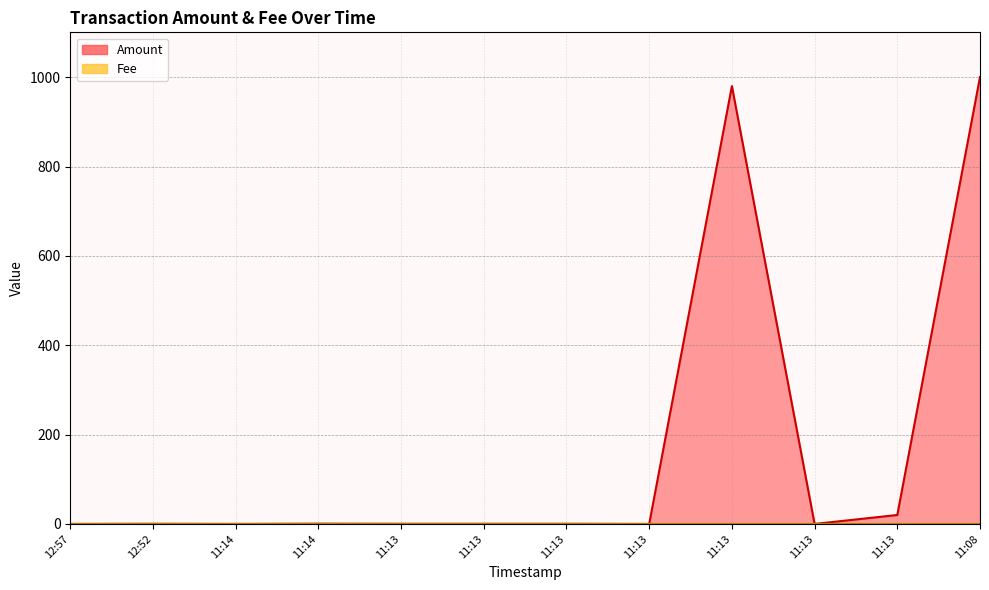

Count the Fee values in the range 0 to 1.

12